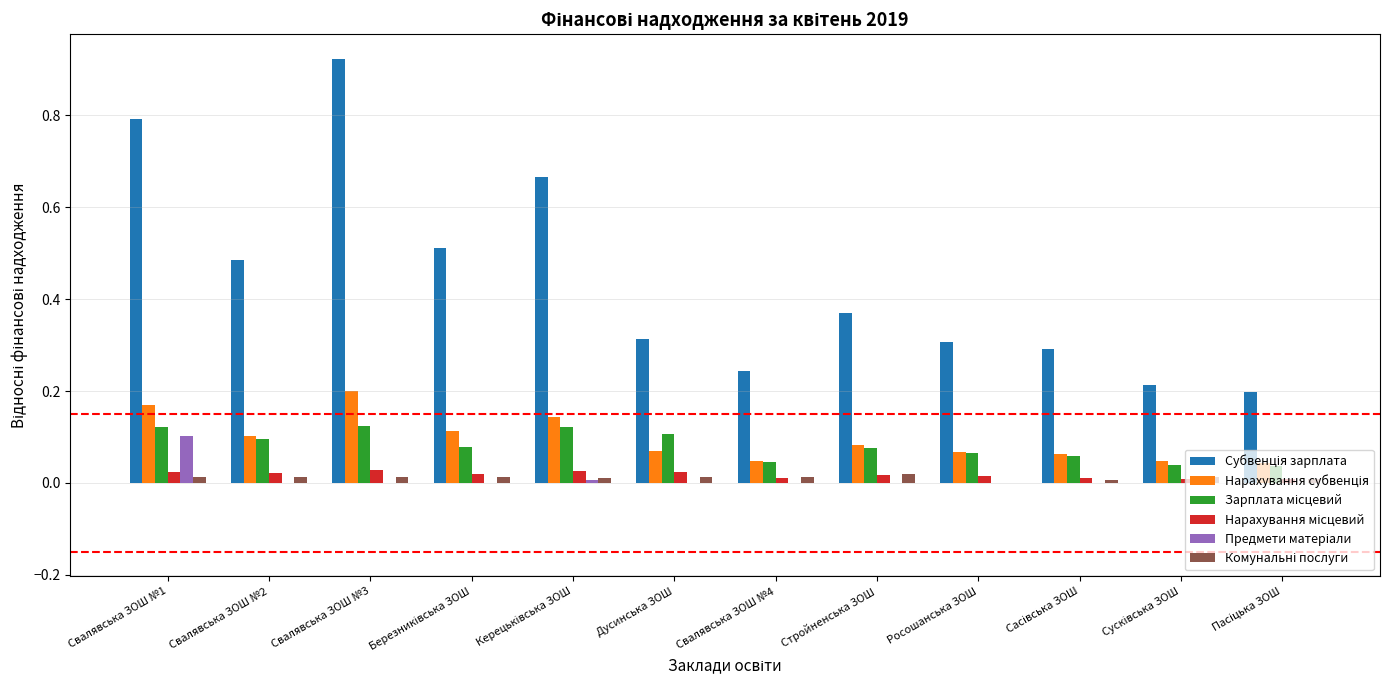

At which category does the chart reach its peak across all series?

Свалявська ЗОШ №3